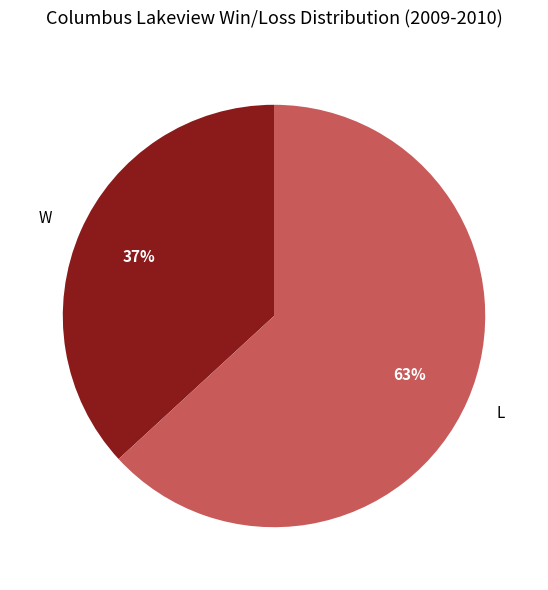

To the nearest percent, what is the difference between the largest and smallest slice percentages?

26%